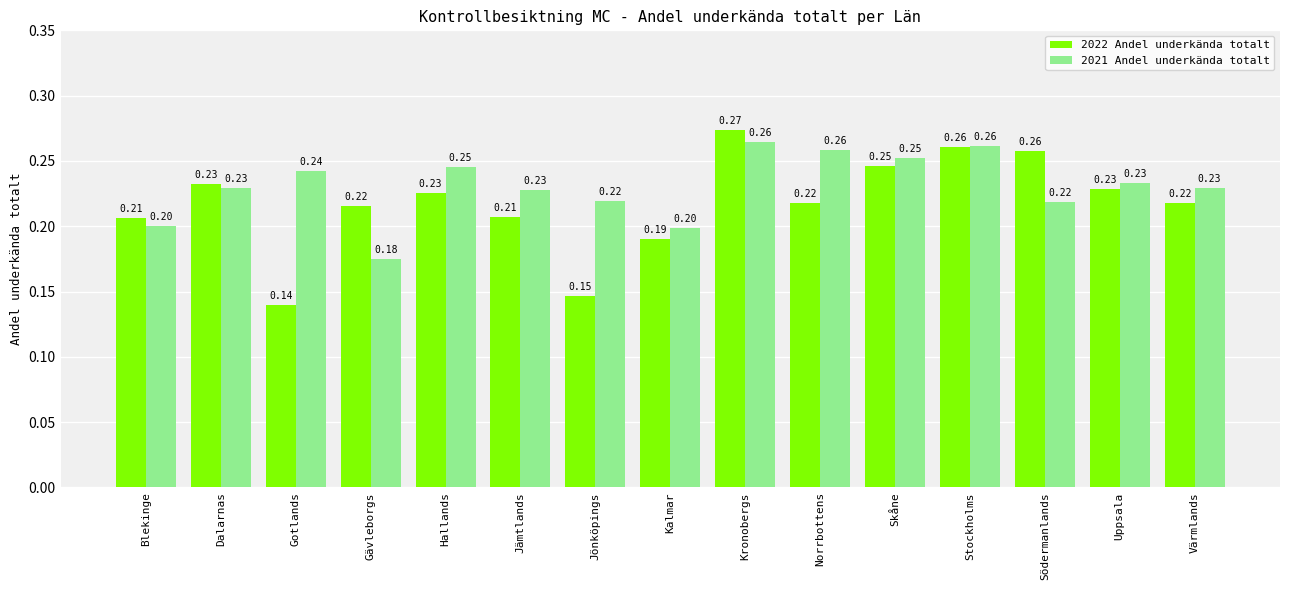

What is the label of the 15th bar from the right?

Blekinge